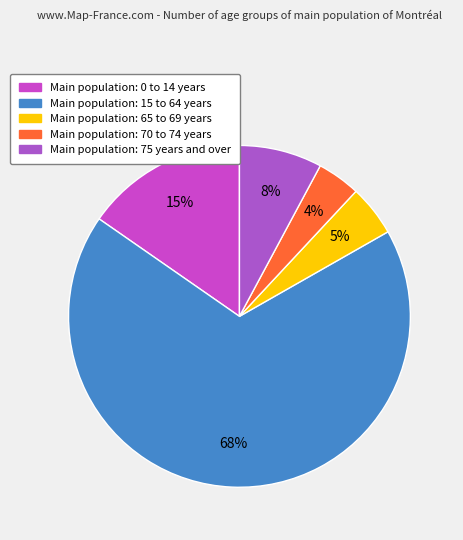

What is the largest slice in the pie chart?

15 to 64 years